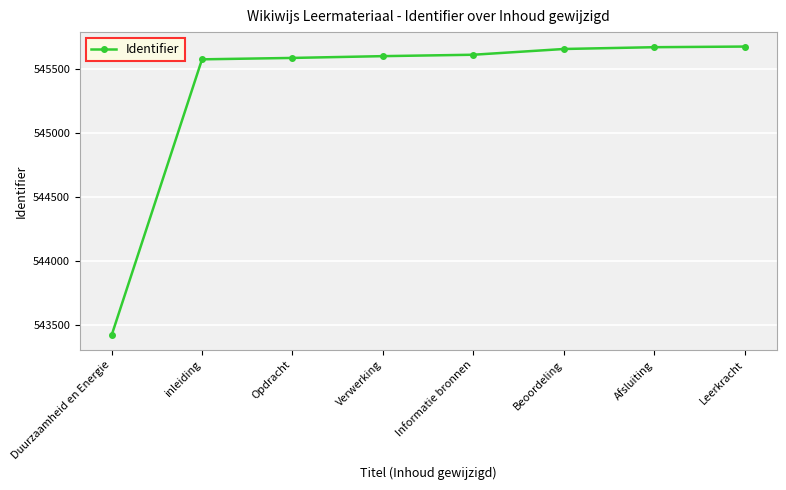

Does the chart have visible grid lines?

Yes